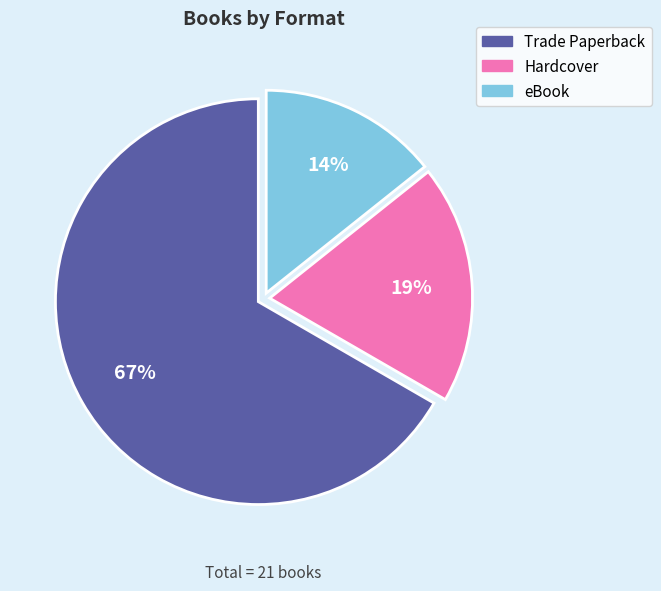

What is the majority slice?

Trade Paperback